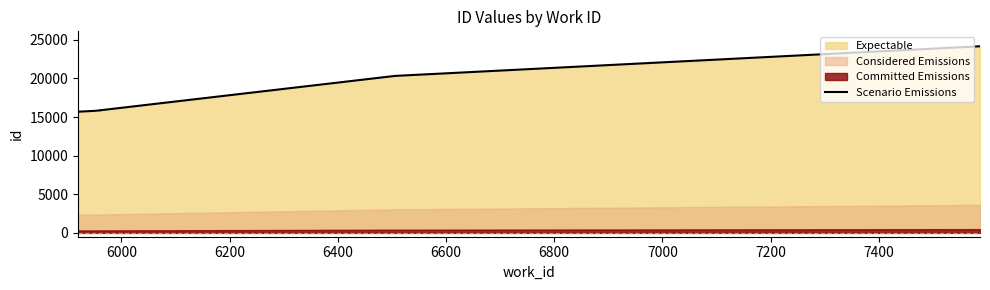

What is the minimum value shown in the chart?

15696